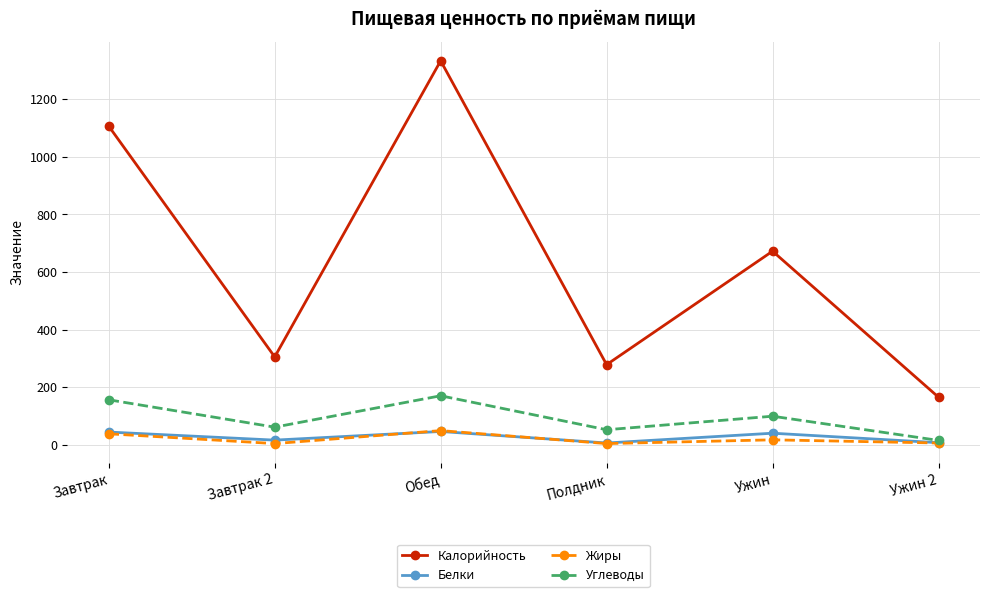

What position from the left is Ужин 2?

6